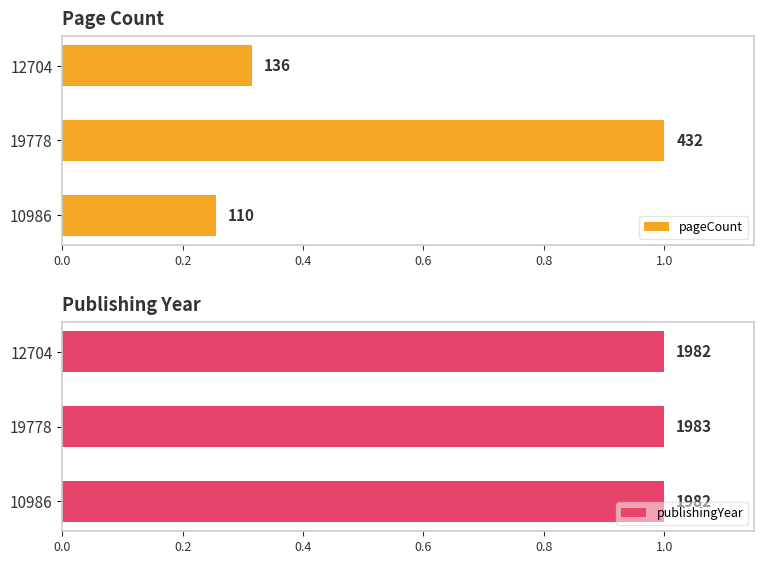

Is the value of pageCount at 10986 greater than the value of publishingYear at 19778?

No